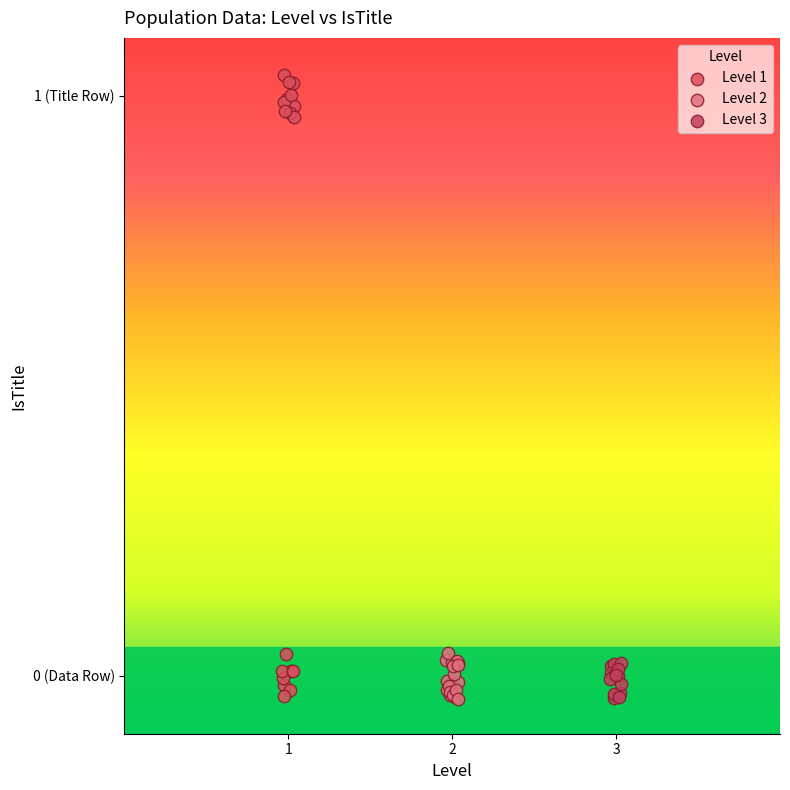

What are all the series names shown in the legend?

Level 1, Level 2, Level 3